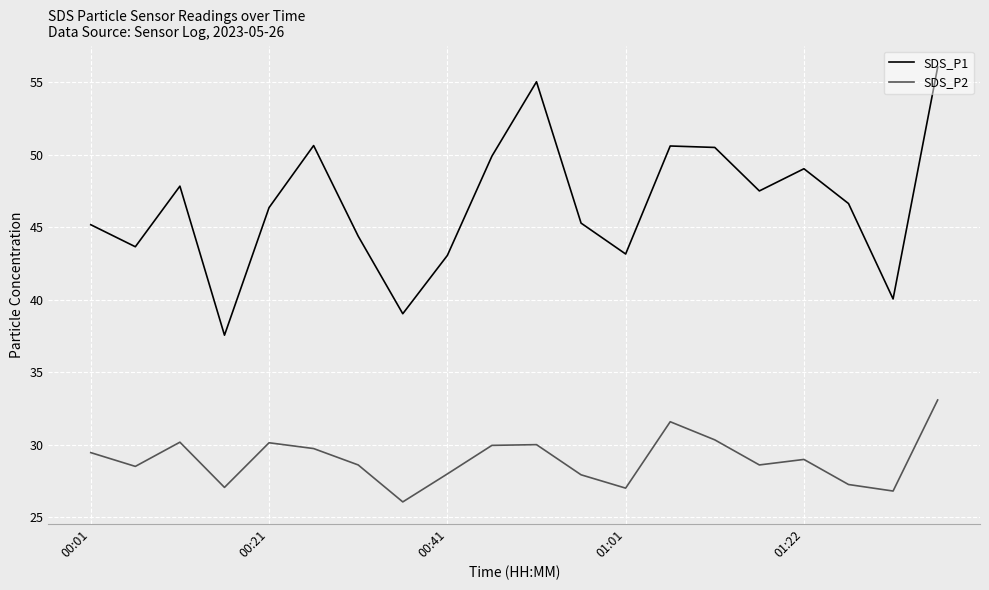

Rank the series by their maximum value, from lowest to highest.

SDS_P2, SDS_P1